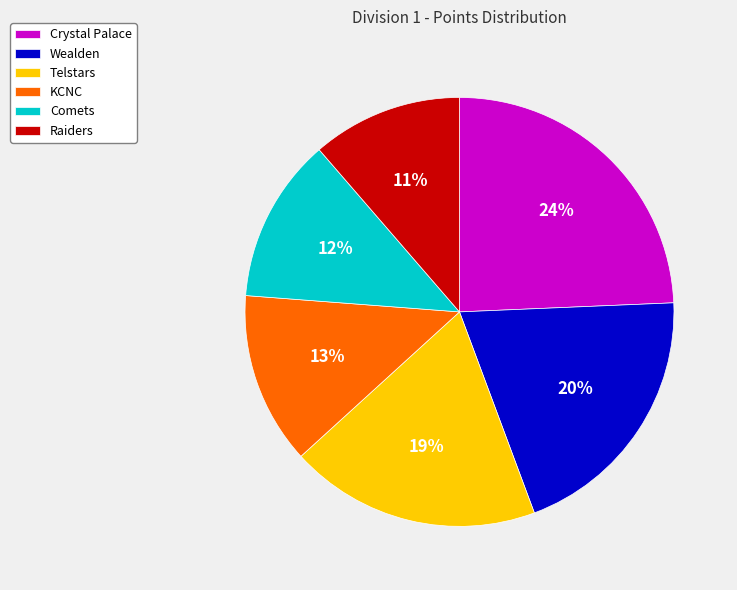

Approximately how many times larger is the value at Telstars compared to KCNC?

1.5